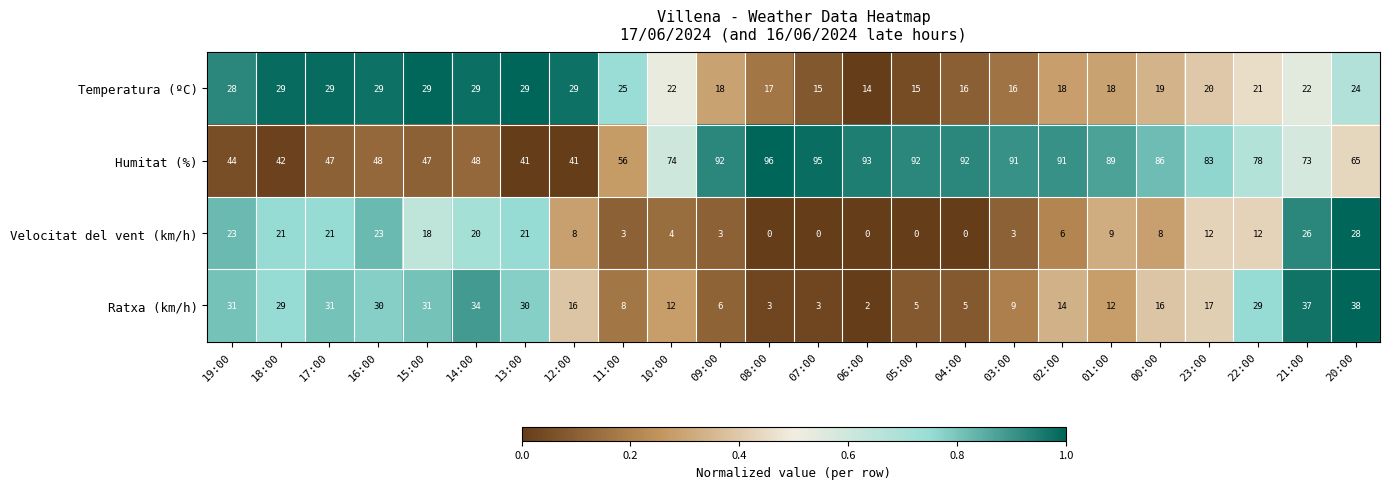

What is the maximum value shown in the chart?

96